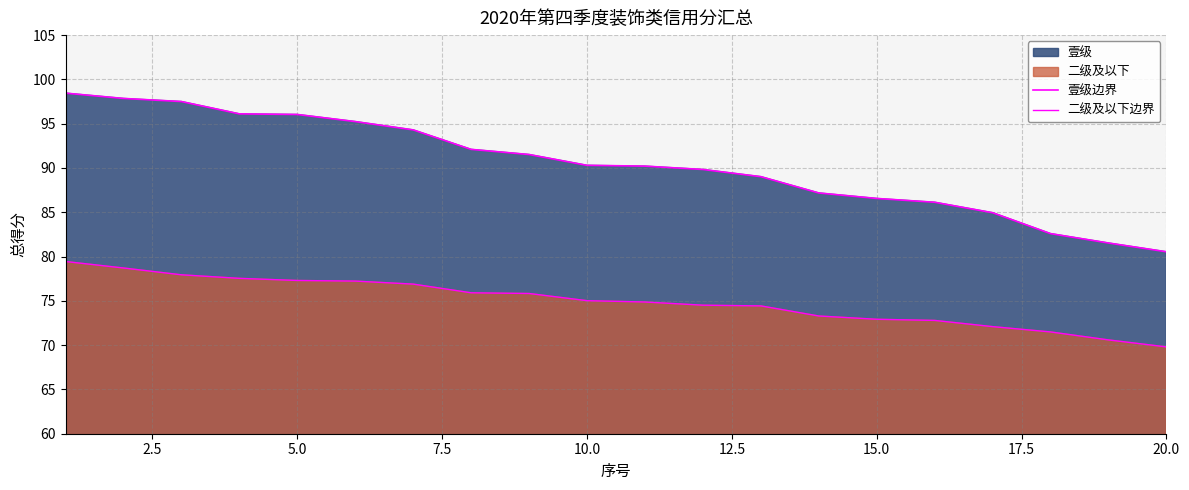

How many lines are shown in the chart?

2